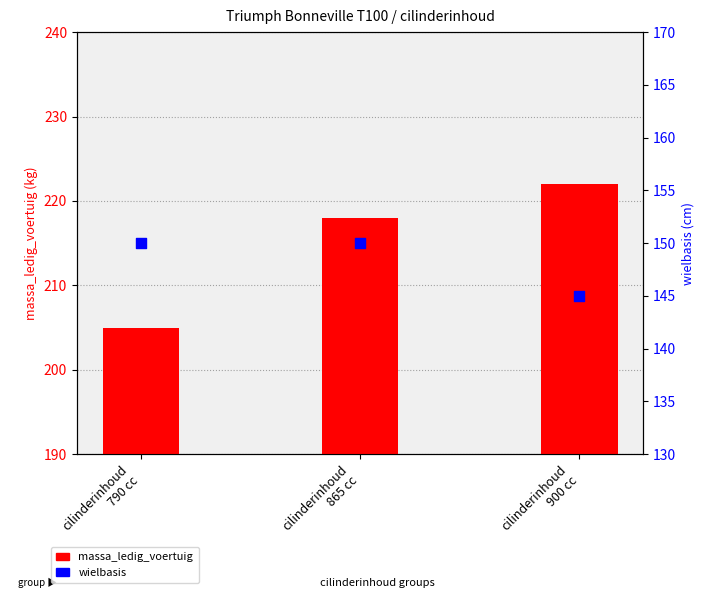

Which series has the largest total across all categories?

massa_ledig_voertuig